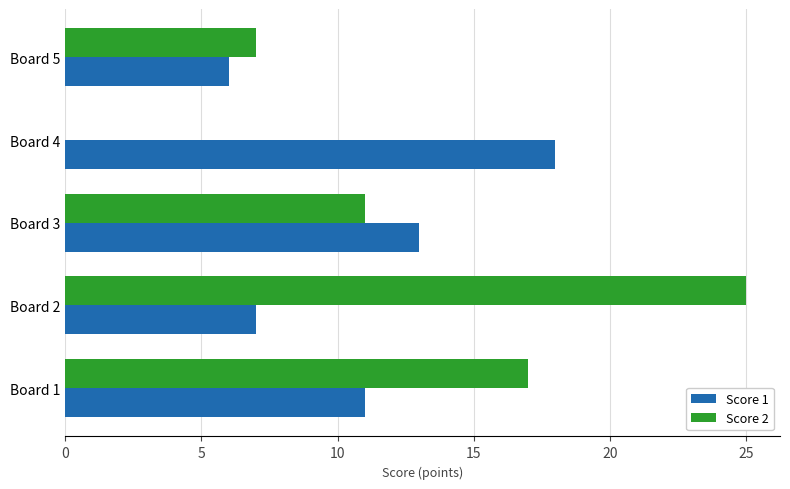

Which series has the largest total across all categories?

Score 2